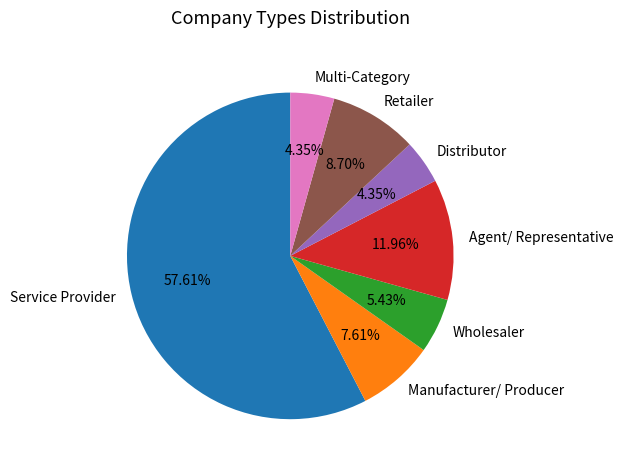

Is there any slice that represents more than half of the pie?

Yes